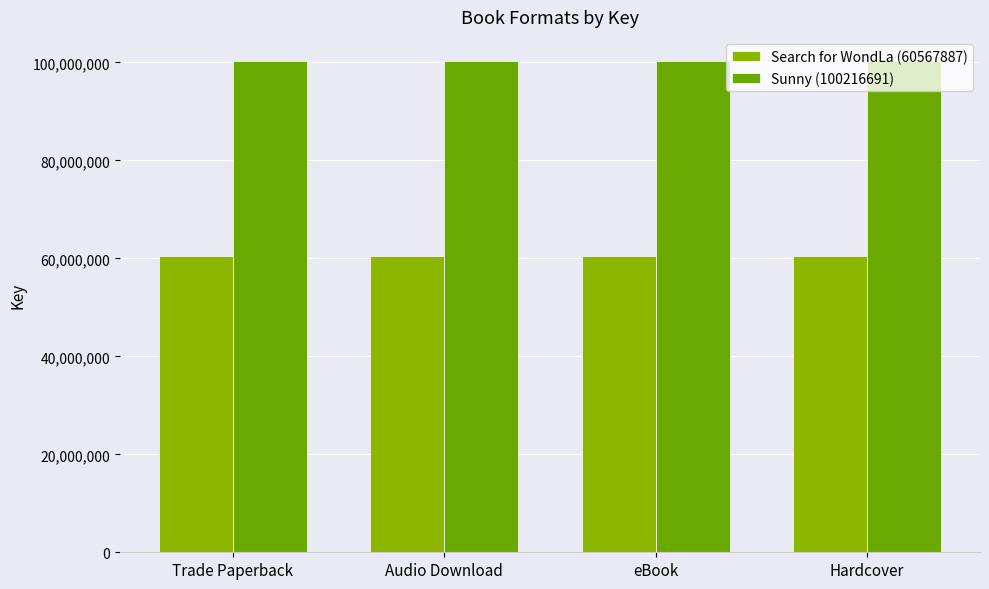

Which series changed the most between Trade Paperback and eBook?

Search for WondLa (60567887)